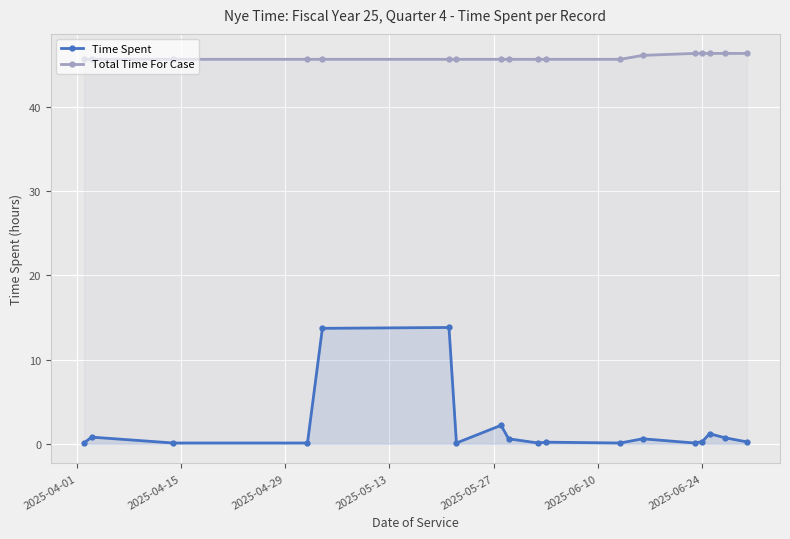

What is the maximum value for Time Spent?

13.8